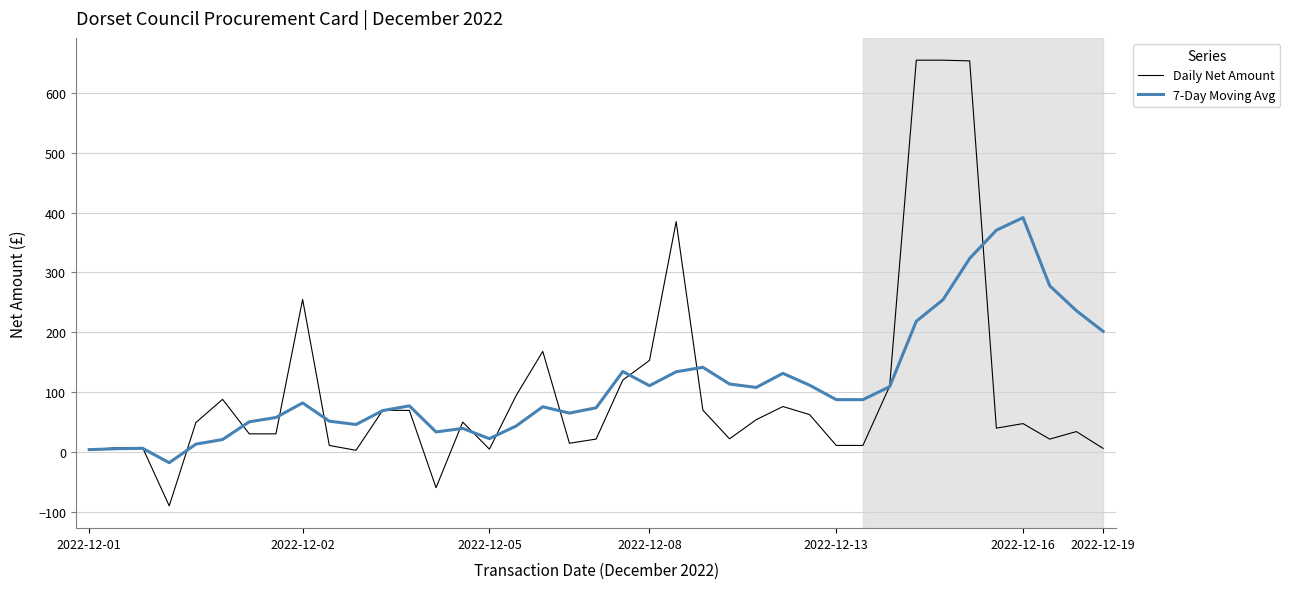

What is the difference between the maximum and minimum values in the 7-Day Moving Avg series?

409.5